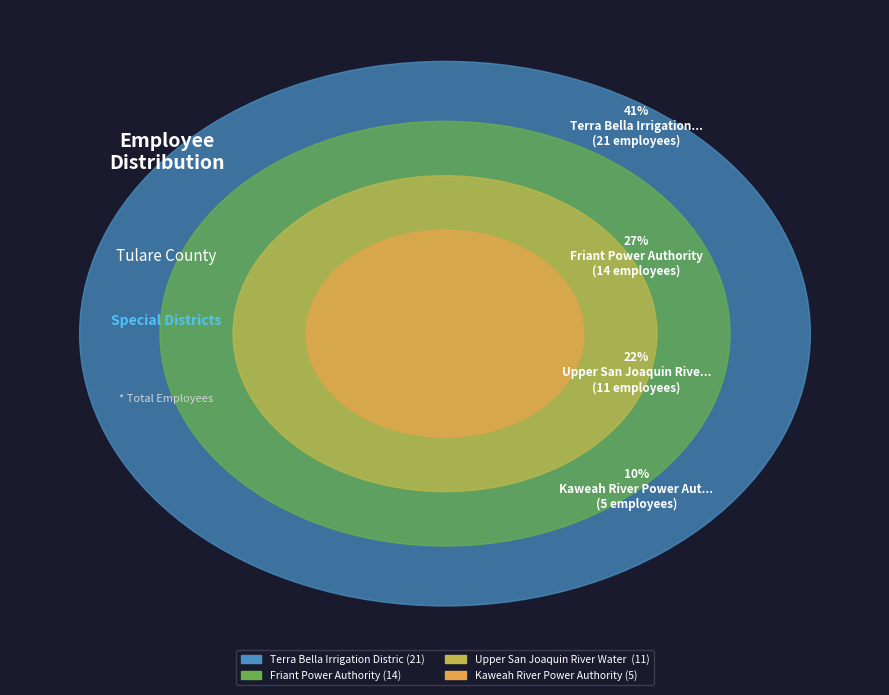

How much of the chart is everything except Kaweah River Power Authority?

90.2%